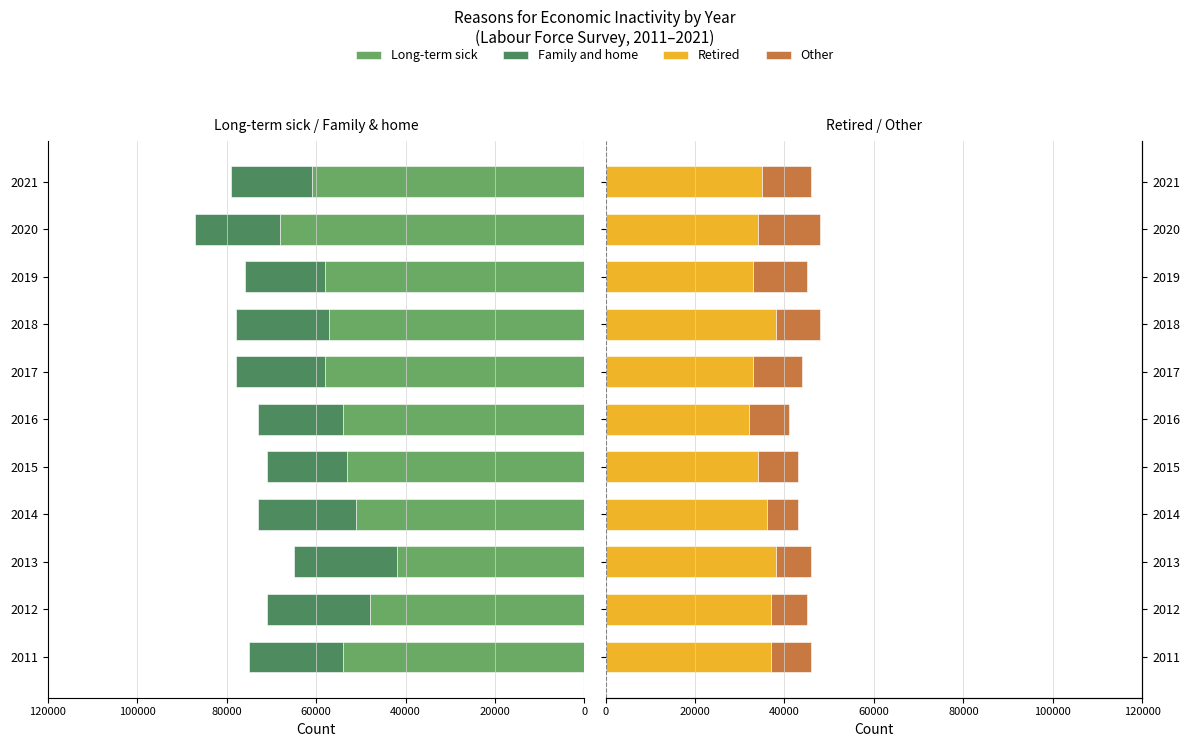

Is it true that Other equals 15945 at 2021?

False